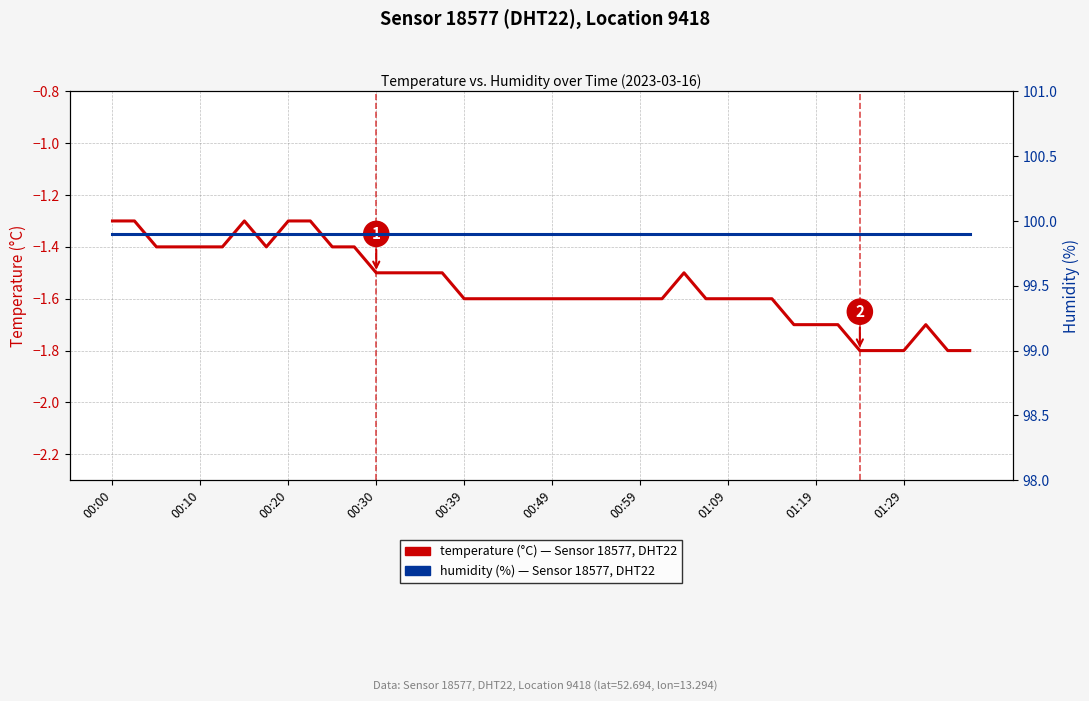

At which category is the sum across all series the highest?

00:00